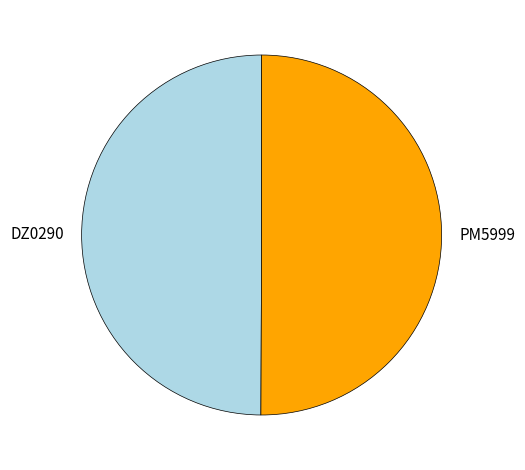

Is it true that PM5999 is 60% of the pie?

False